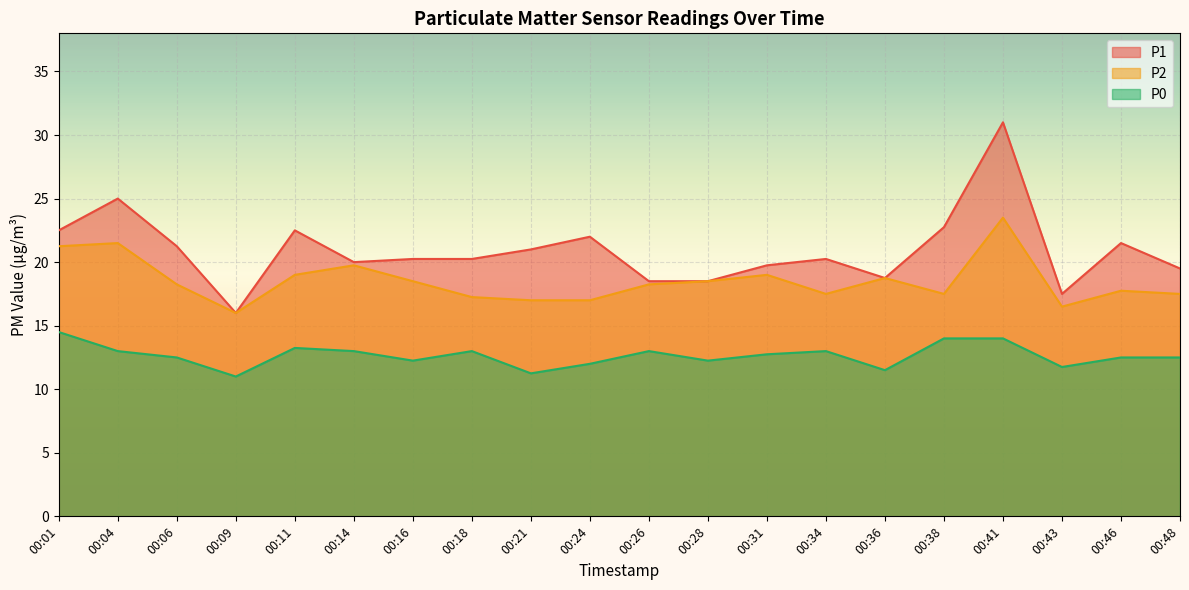

The value of P1 at 00:26 is 10.9. True or false?

False